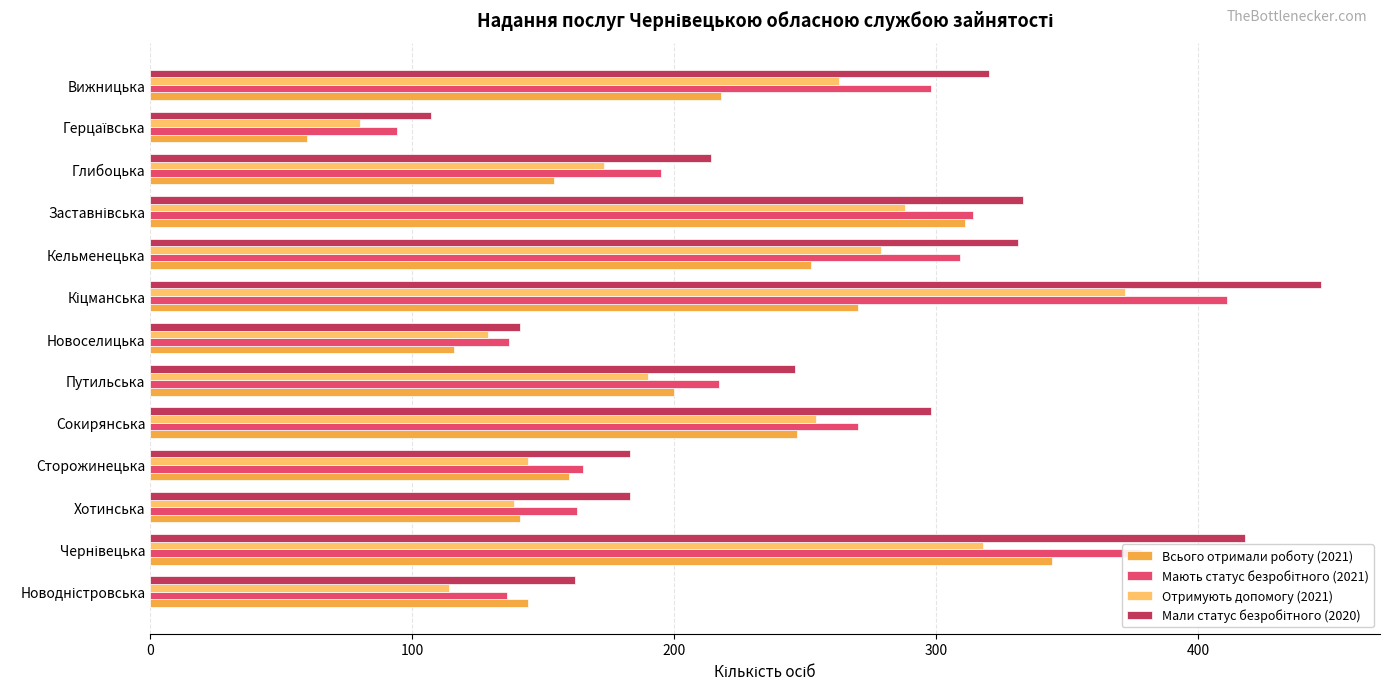

Is it true that Всього отримали роботу (2021) equals 187 at Новоселицька?

False